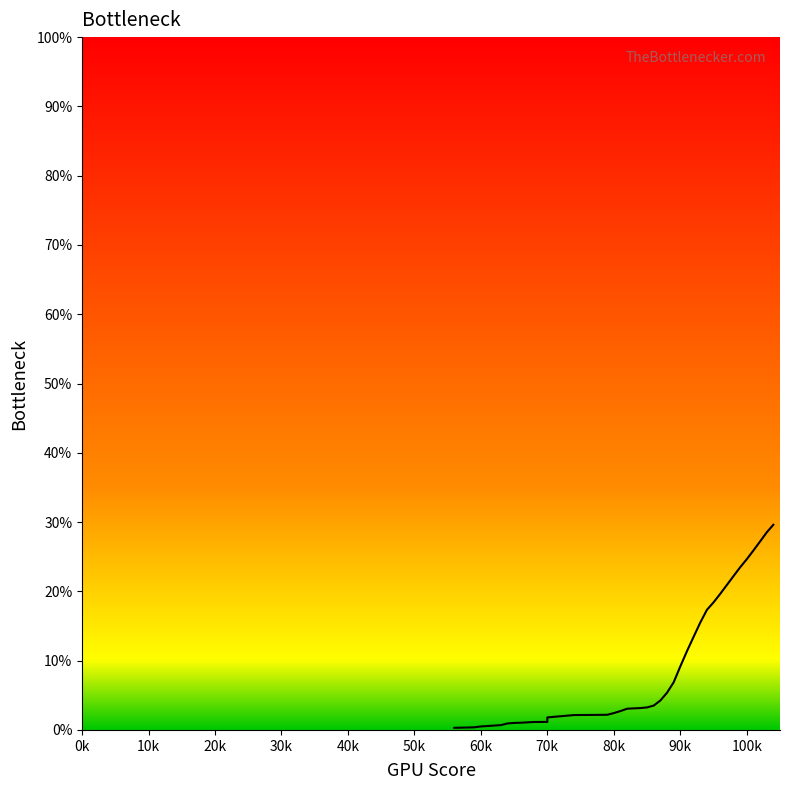

What is the average value?

0.1